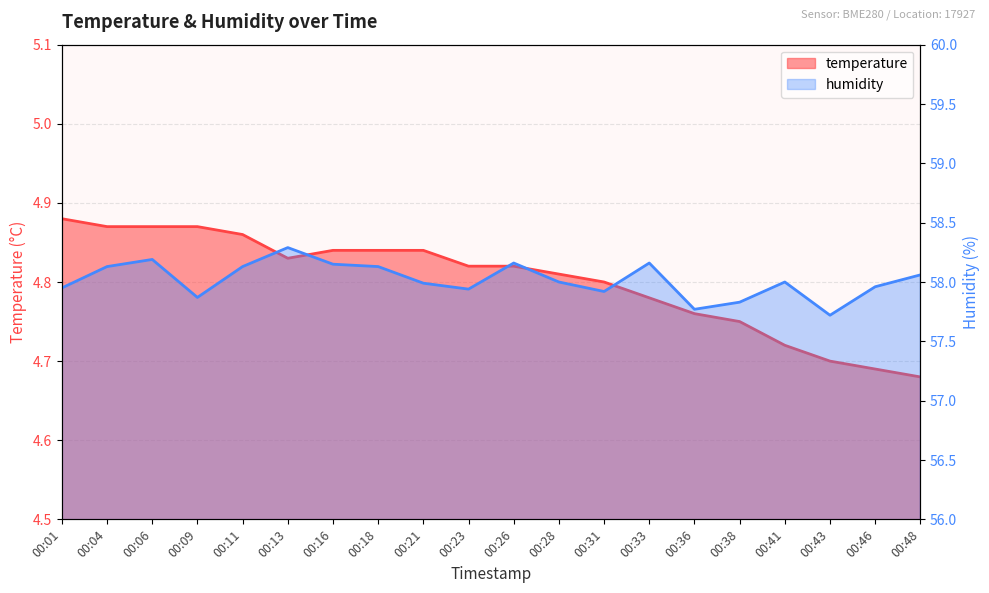

At which category does the chart reach its minimum across all series?

00:48